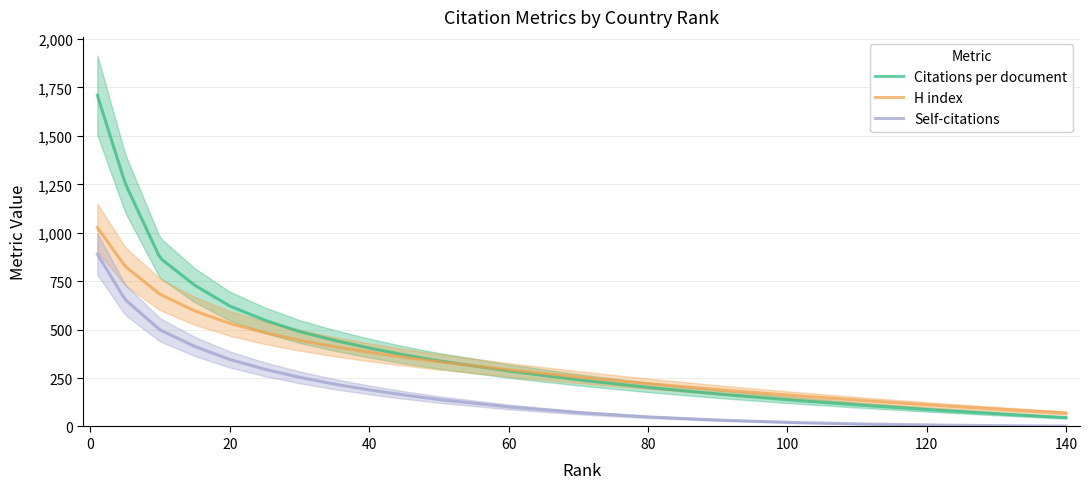

Which has a higher value, 120 or 60?

60